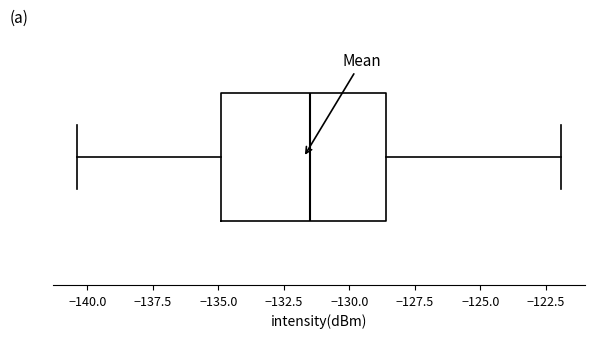

Transcribe this box plot: give where the median line is, the range the box spans, and where the two whiskers end, as read against the x-axis. The values are not printed on the chart, so give them approximately, as read against the axis.

median -131.5, box -135.0 to -128.5, whiskers -140.5 to -122.0